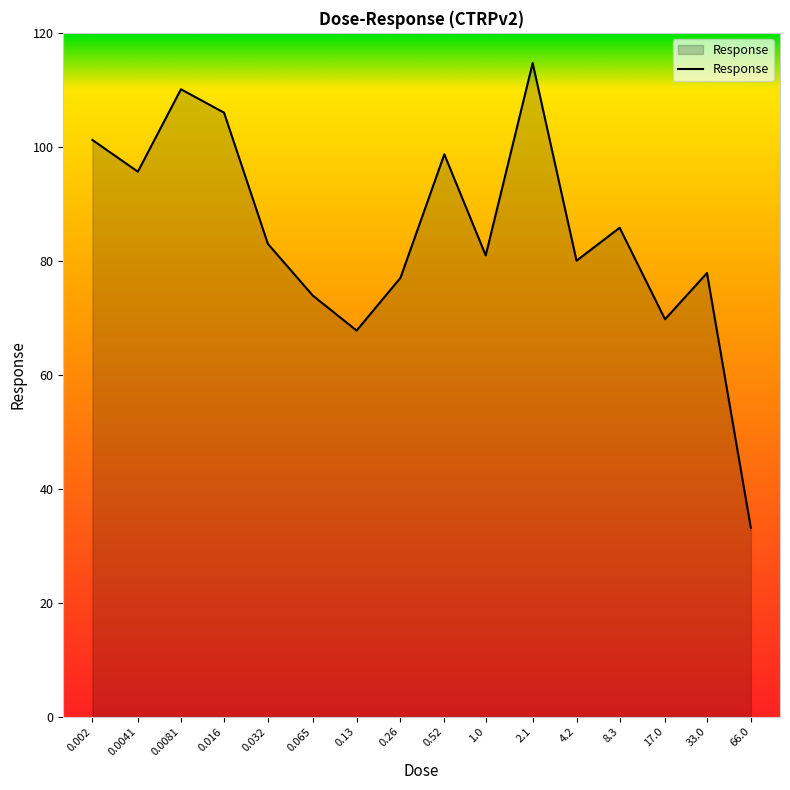

What is the maximum value shown in the chart?

114.7